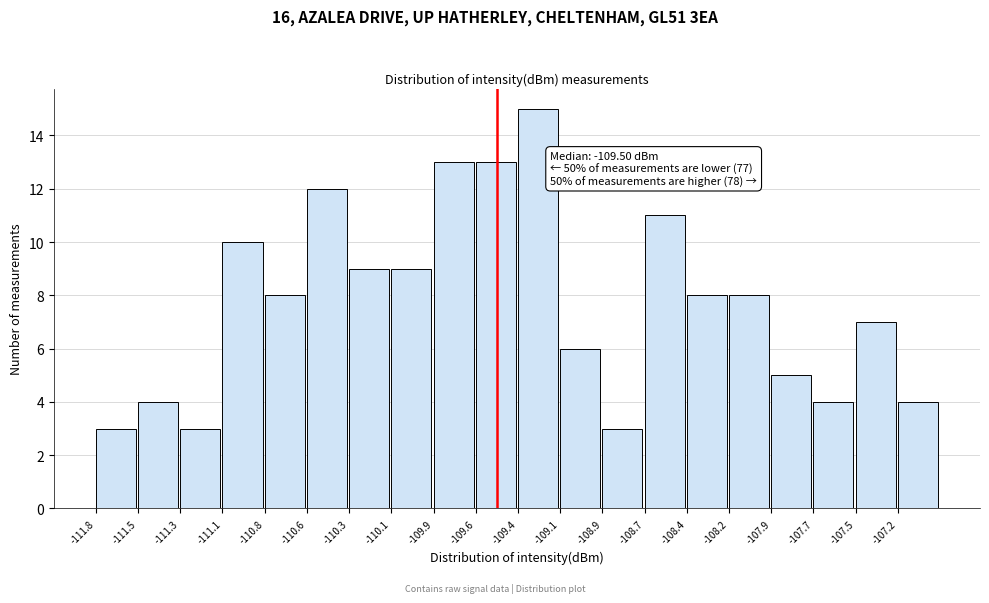

Over which range of the x-axis is the bar tallest?

-109.40 to -109.15